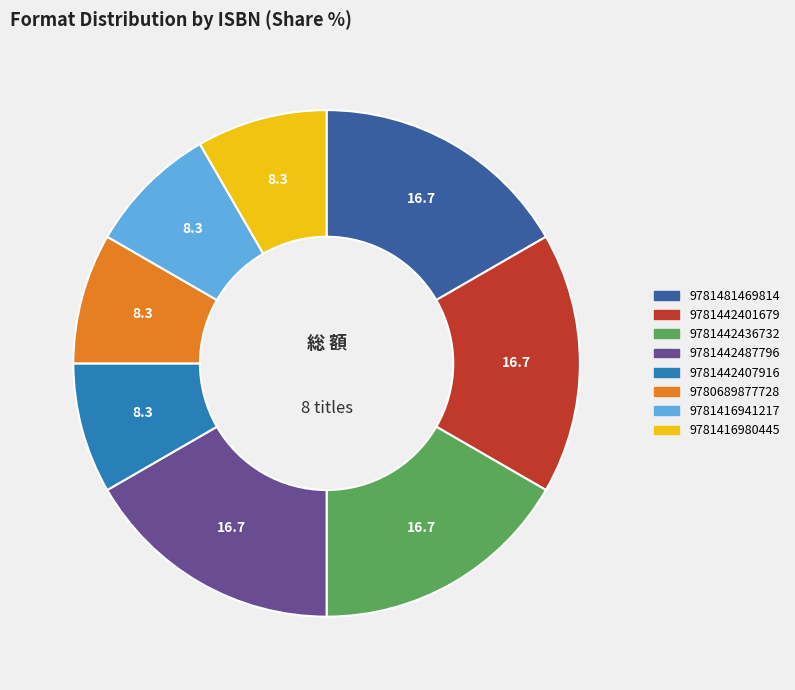

Approximately how many times larger is the value at 9781442401679 compared to 9781416980445?

2.0